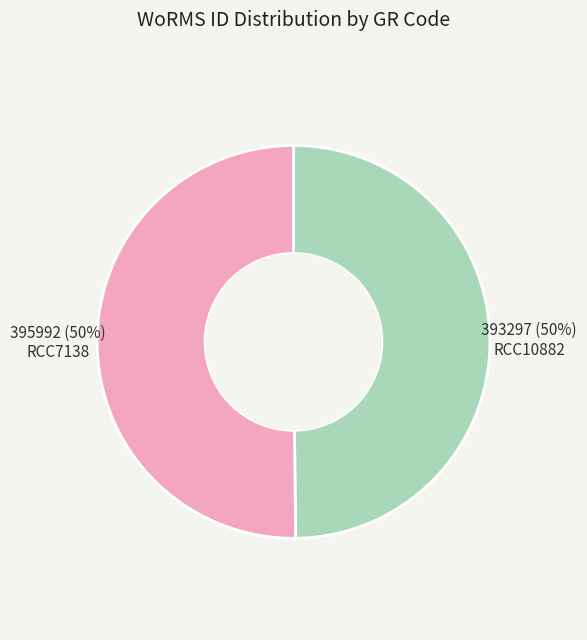

Approximately how many times larger is the value at RCC10882 compared to RCC7138?

1.0